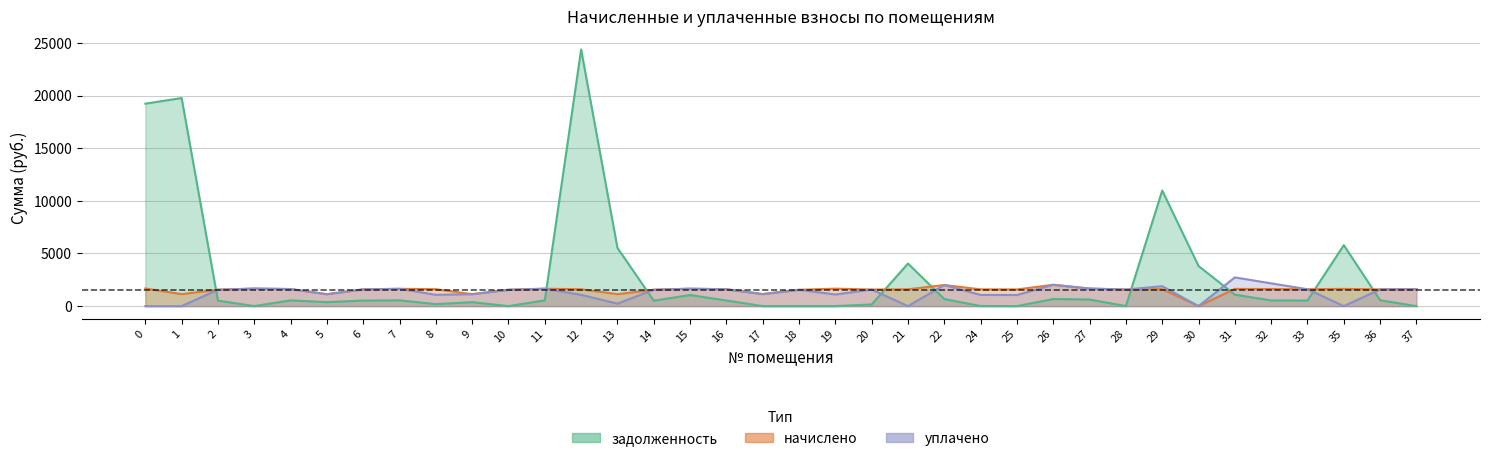

True or false: уплачено and начислено intersect in this chart.

False